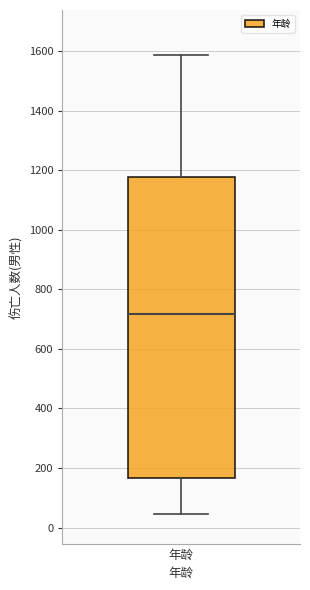

Transcribe this box plot: give where the median line is, the range the box spans, and where the two whiskers end, as read against the y-axis. The values are not printed on the chart, so give them approximately, as read against the axis.

median 720, box 160 to 1180, whiskers 40 to 1580